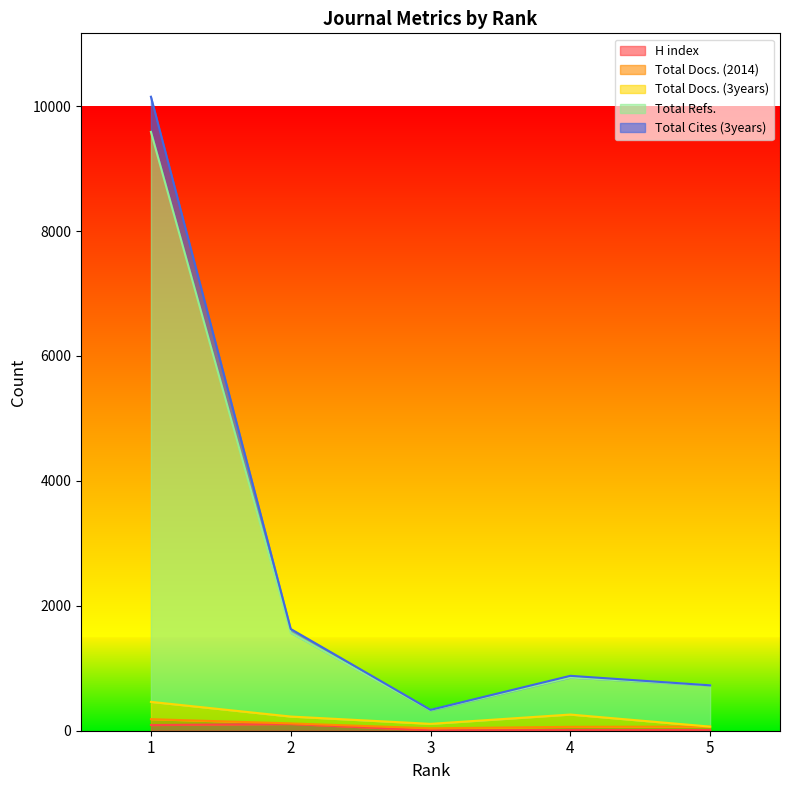

At which label is Total Cites (3years) closest to 5242?

2